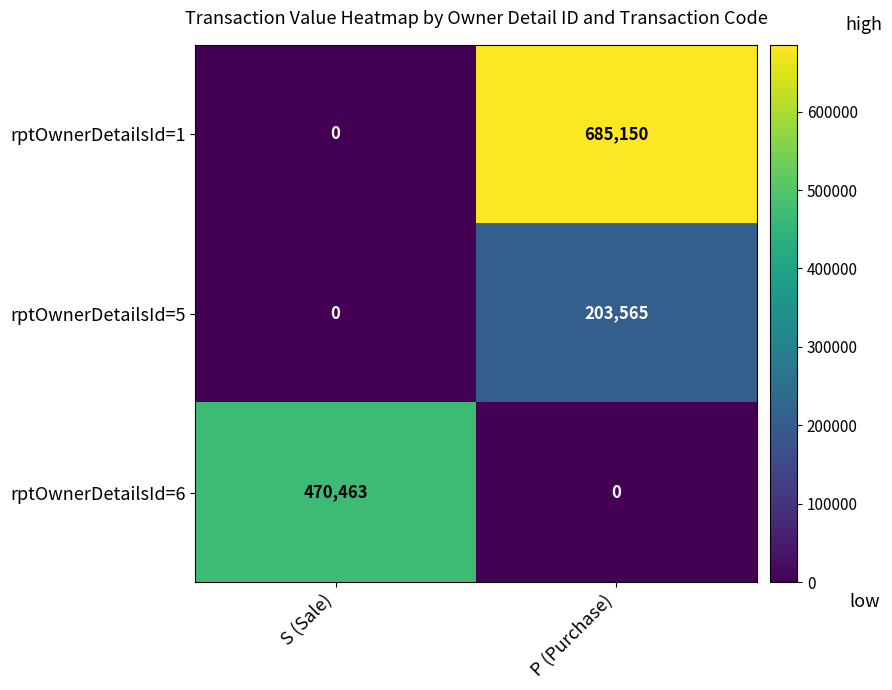

What is the total value across all series at P (Purchase)?

888715